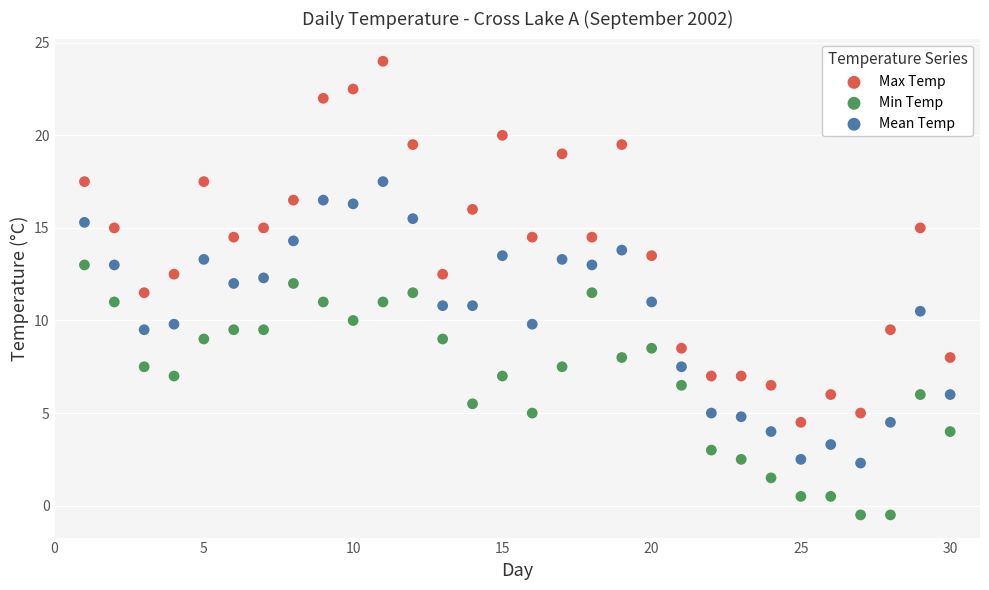

Which series has the widest spread of Y values?

Max Temp